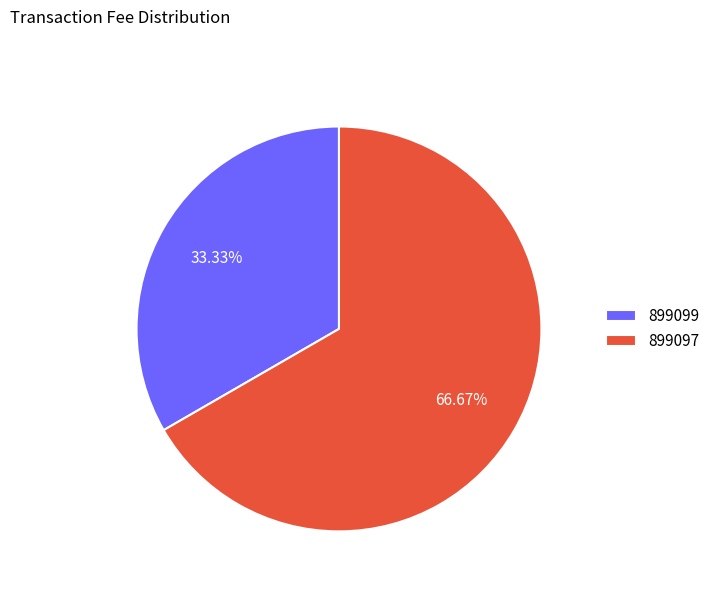

Is it true that 899099 is 33% of the pie?

True